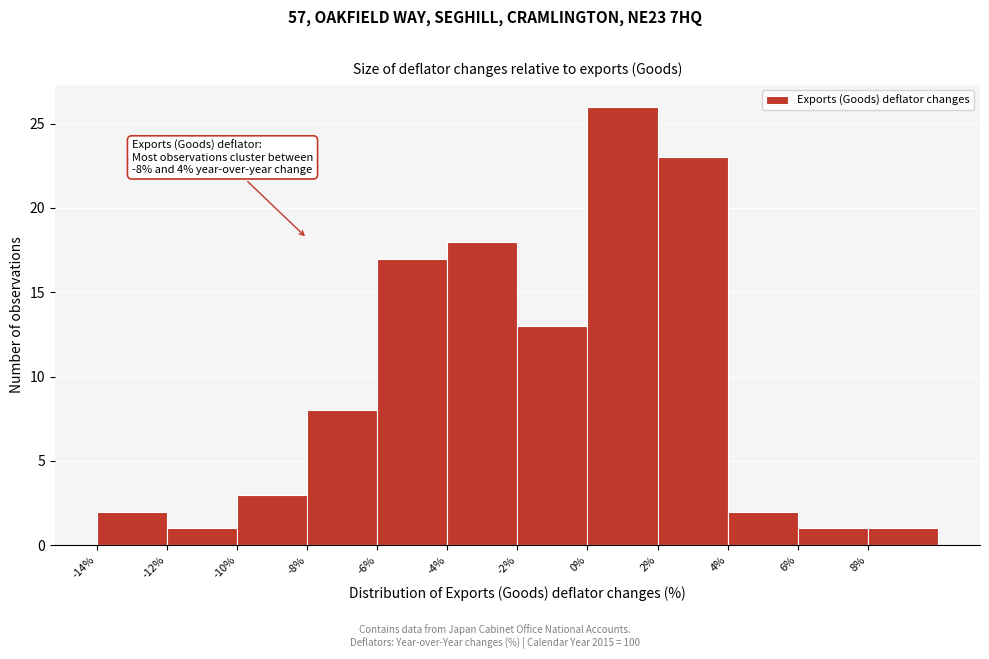

Over which range of the x-axis is the bar tallest?

0 to 2